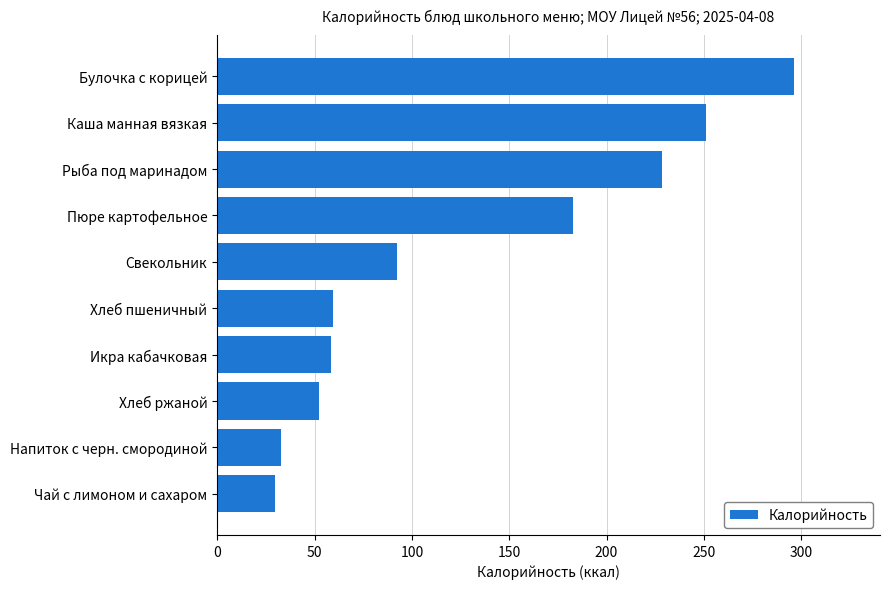

What is the sum of all values?

1283.5